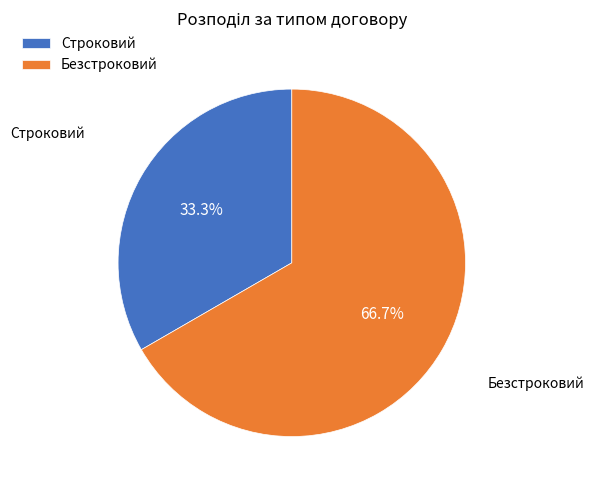

Which category has the smallest portion of the pie?

Строковий